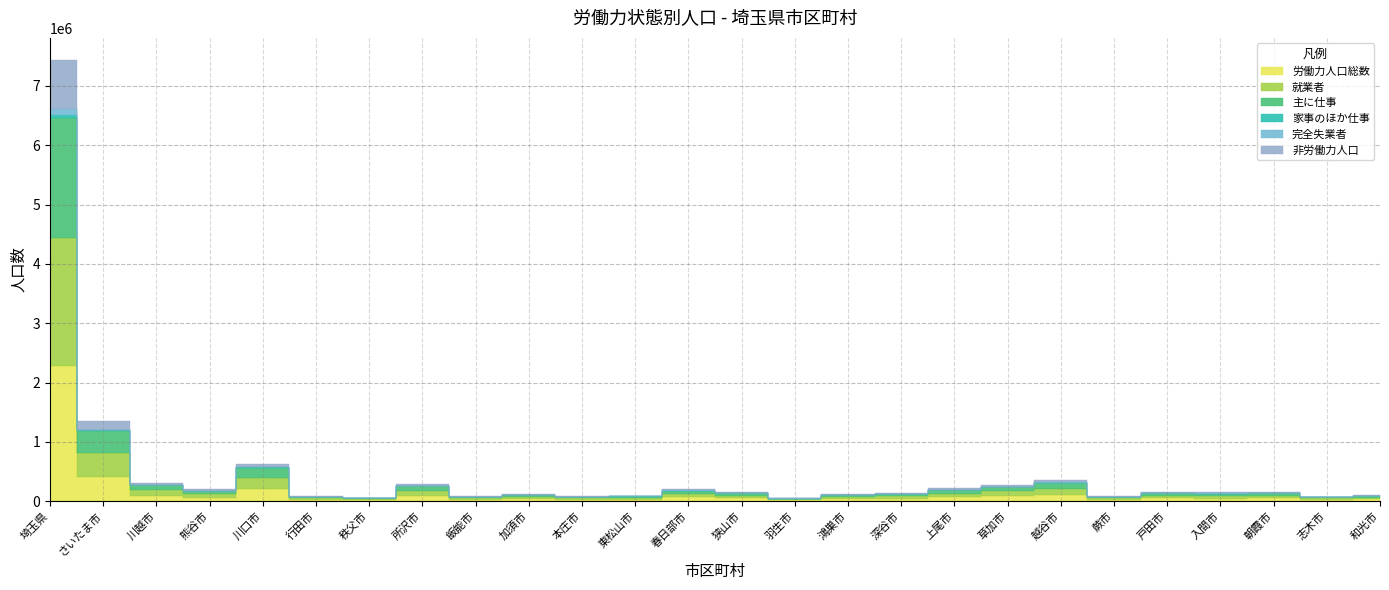

In 就業者, how many points are higher than both neighbors (excluding endpoints)?

7